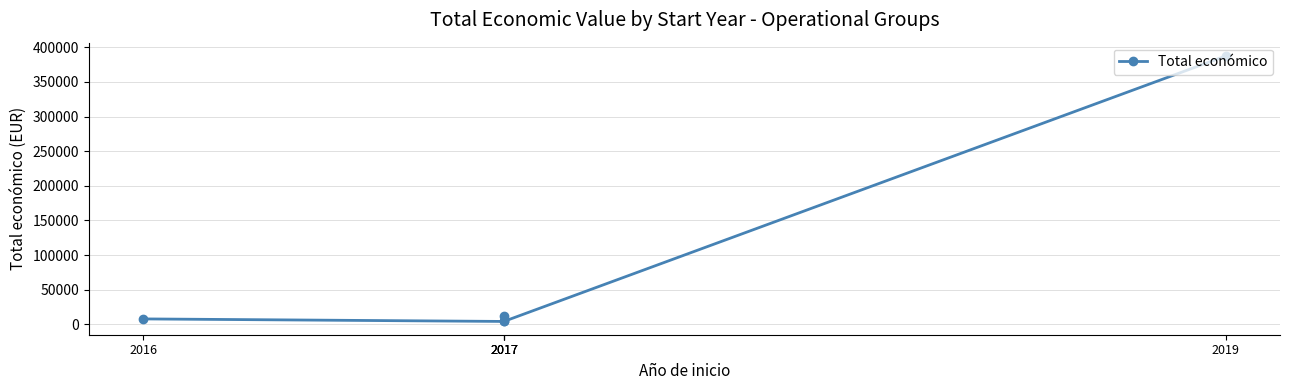

List the labels in order of value, largest first.

2019, 2017, 2016, 2017, 2017